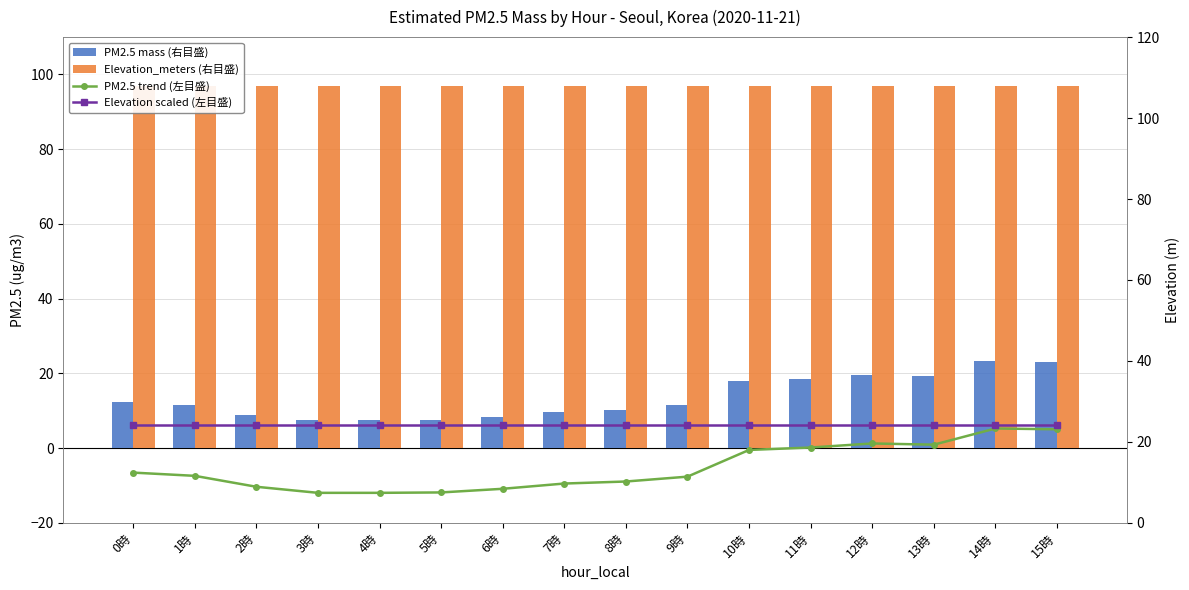

Reading left to right, list all the values displayed in this chart.

PM2.5 mass (右目盛): 0時=12.4	1時=11.6	2時=8.9	3時=7.4	4時=7.4	5時=7.5	6時=8.4	7時=9.7	8時=10.2	9時=11.4	10時=18.0	11時=18.6	12時=19.6	13時=19.3	14時=23.3	15時=23.1
Elevation_meters (右目盛): 0時=97.0	1時=97.0	2時=97.0	3時=97.0	4時=97.0	5時=97.0	6時=97.0	7時=97.0	8時=97.0	9時=97.0	10時=97.0	11時=97.0	12時=97.0	13時=97.0	14時=97.0	15時=97.0
PM2.5 trend (左目盛): 0時=12.4	1時=11.6	2時=8.9	3時=7.4	4時=7.4	5時=7.5	6時=8.4	7時=9.7	8時=10.2	9時=11.4	10時=18.0	11時=18.6	12時=19.6	13時=19.3	14時=23.3	15時=23.1
Elevation scaled (左目盛): 0時=24.2	1時=24.2	2時=24.2	3時=24.2	4時=24.2	5時=24.2	6時=24.2	7時=24.2	8時=24.2	9時=24.2	10時=24.2	11時=24.2	12時=24.2	13時=24.2	14時=24.2	15時=24.2